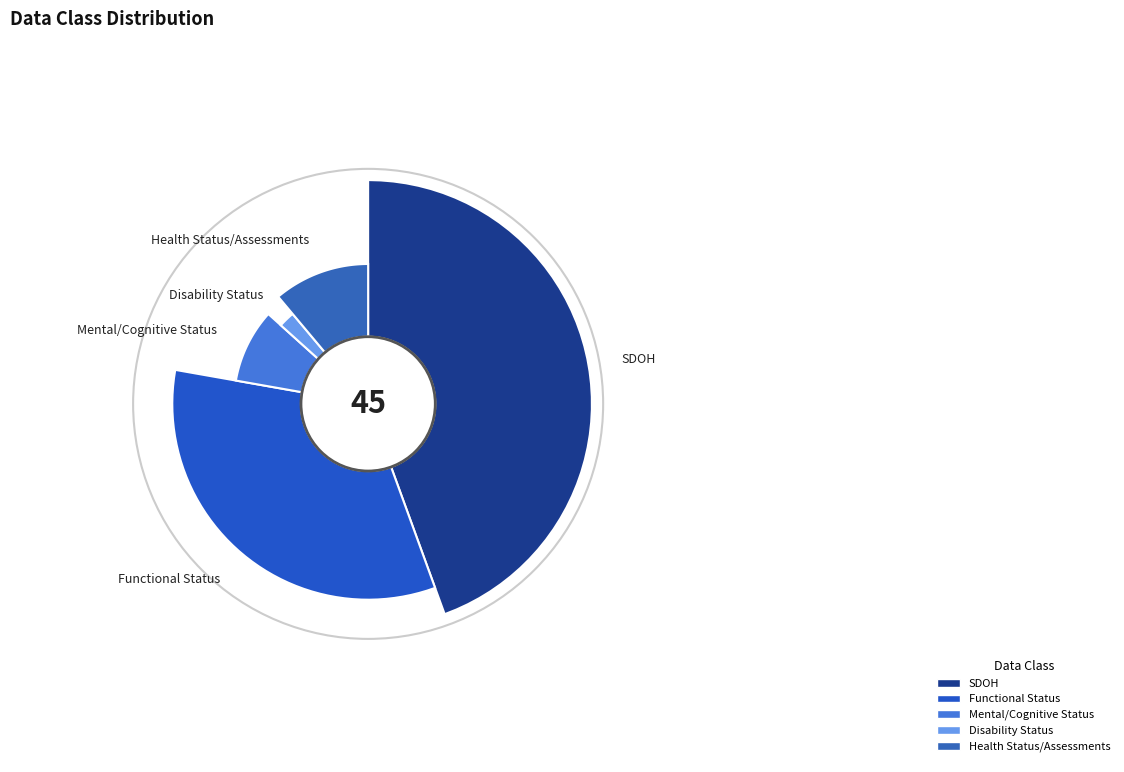

To the nearest percent, what portion does Disability Status represent?

2%